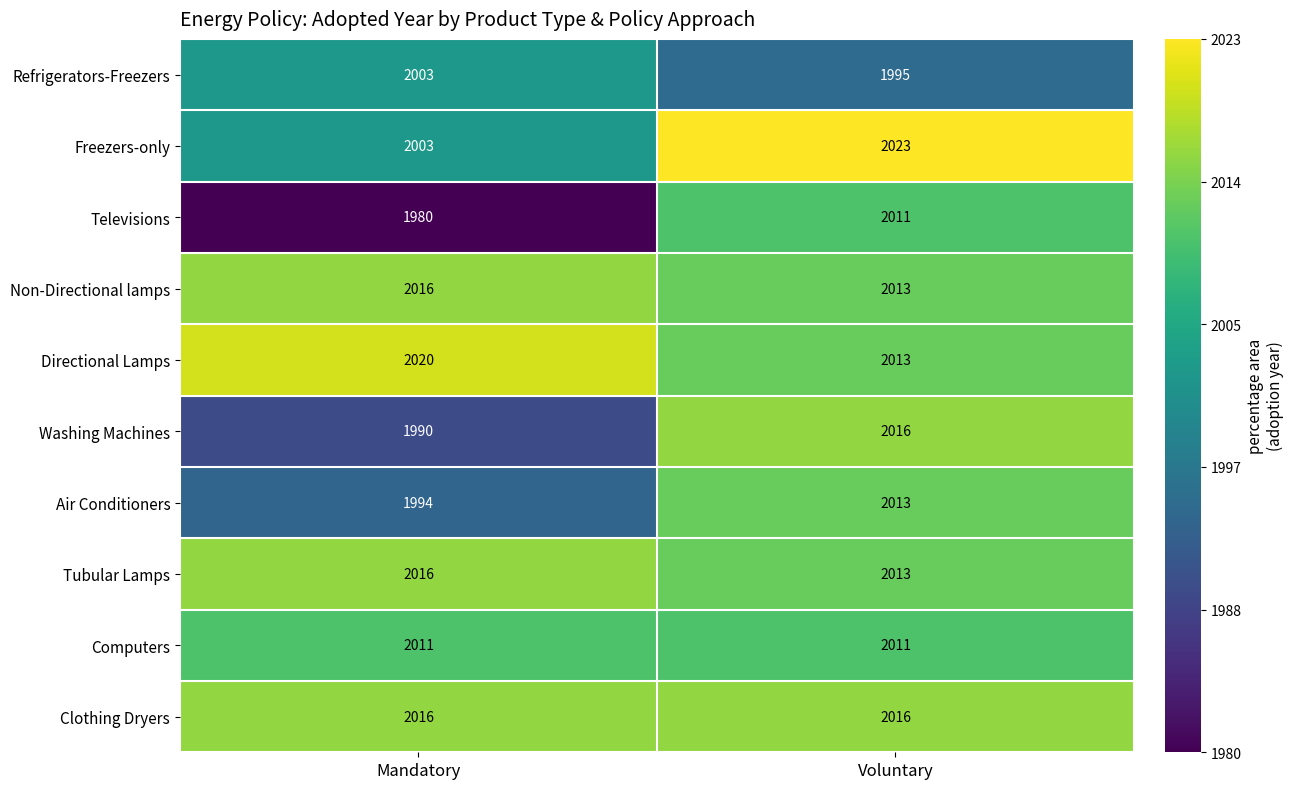

Reading left to right, transcribe all the data shown in this chart.

Refrigerators-Freezers: 2003	1995
Freezers-only: 2003	2023
Televisions: 1980	2011
Non-Directional lamps: 2016	2013
Directional Lamps: 2020	2013
Washing Machines: 1990	2016
Air Conditioners: 1994	2013
Tubular Lamps: 2016	2013
Computers: 2011	2011
Clothing Dryers: 2016	2016